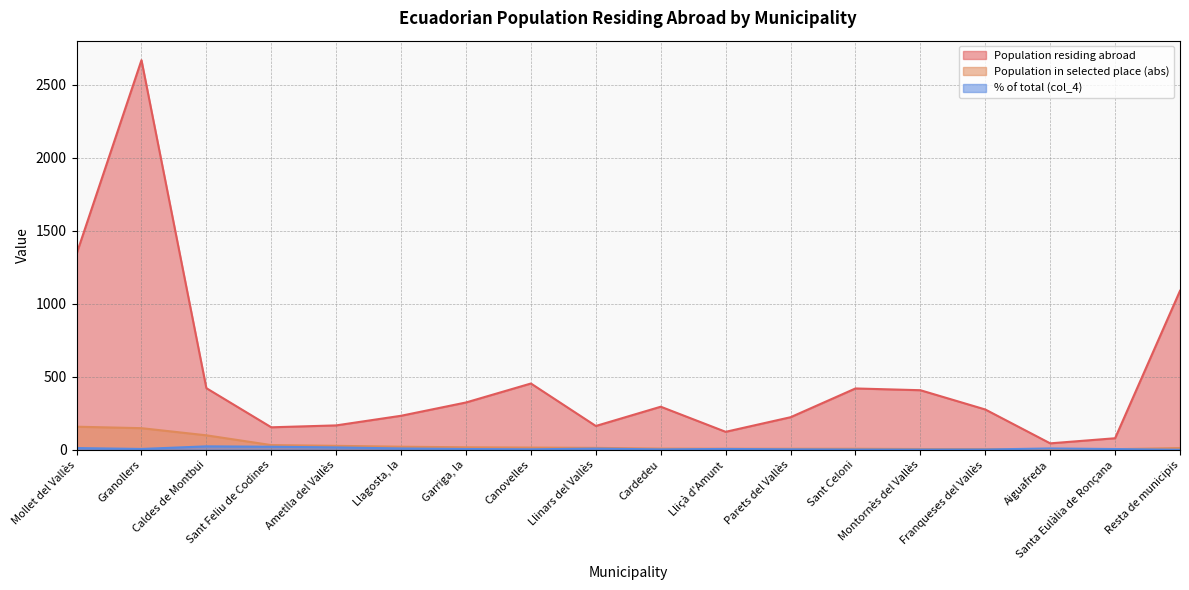

Does the chart have visible grid lines?

Yes